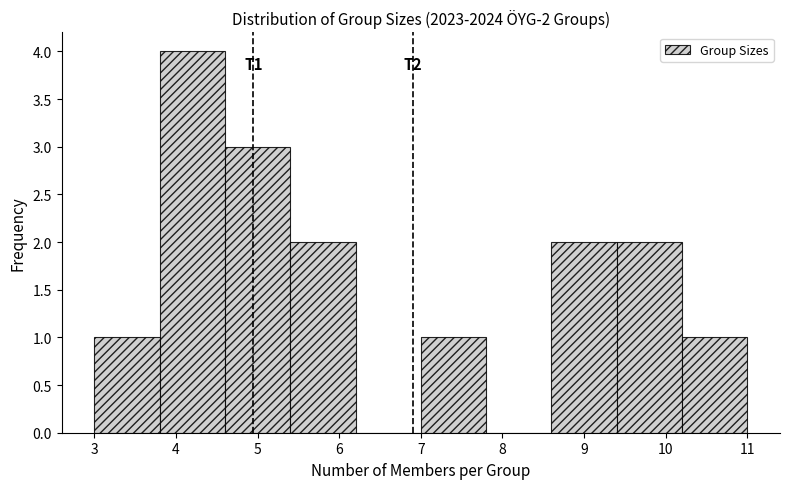

Which range on the x-axis has the tallest bar?

3.8 to 4.6